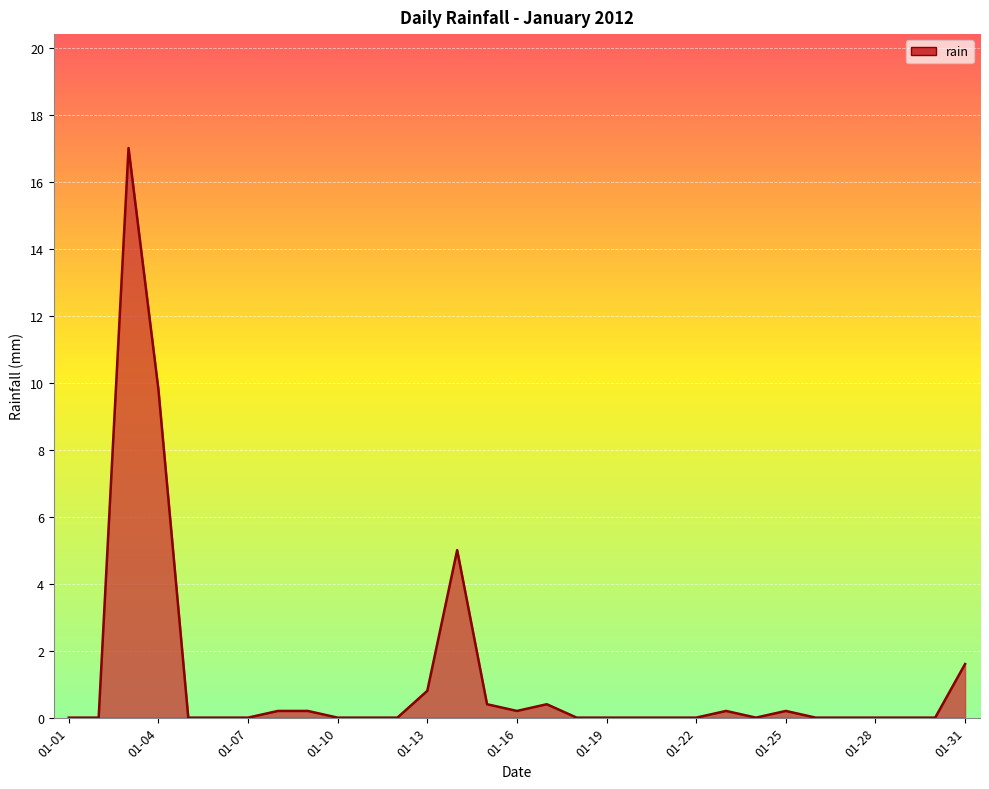

What is the greatest value displayed?

17.0